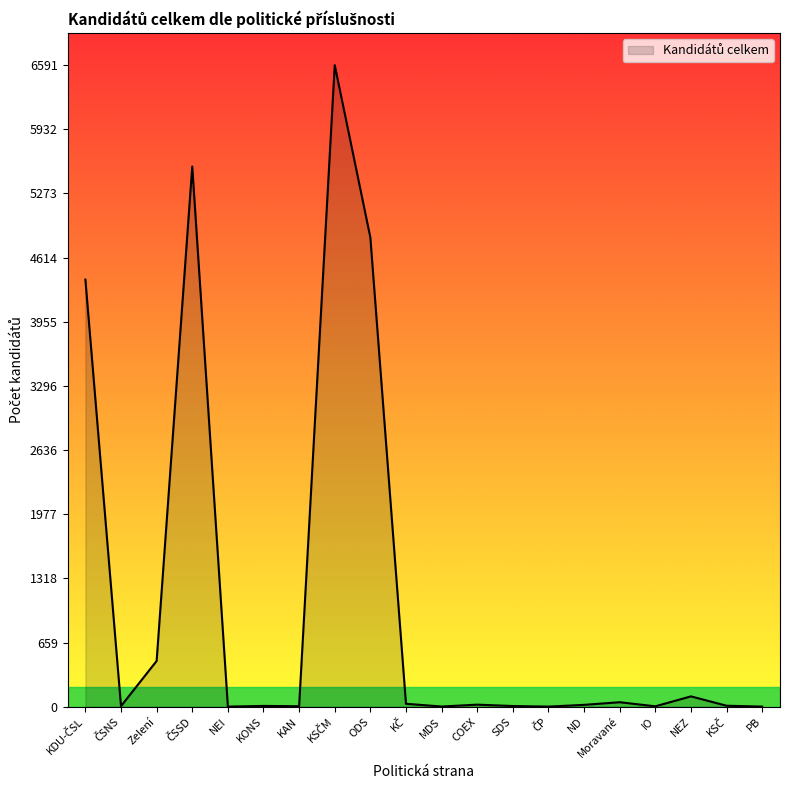

What is the difference between the maximum and minimum values?

6590